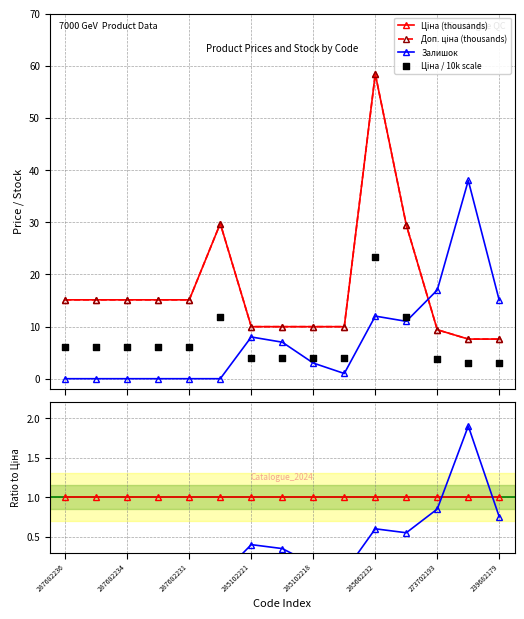

What is the total value across all series at 11?

83.3